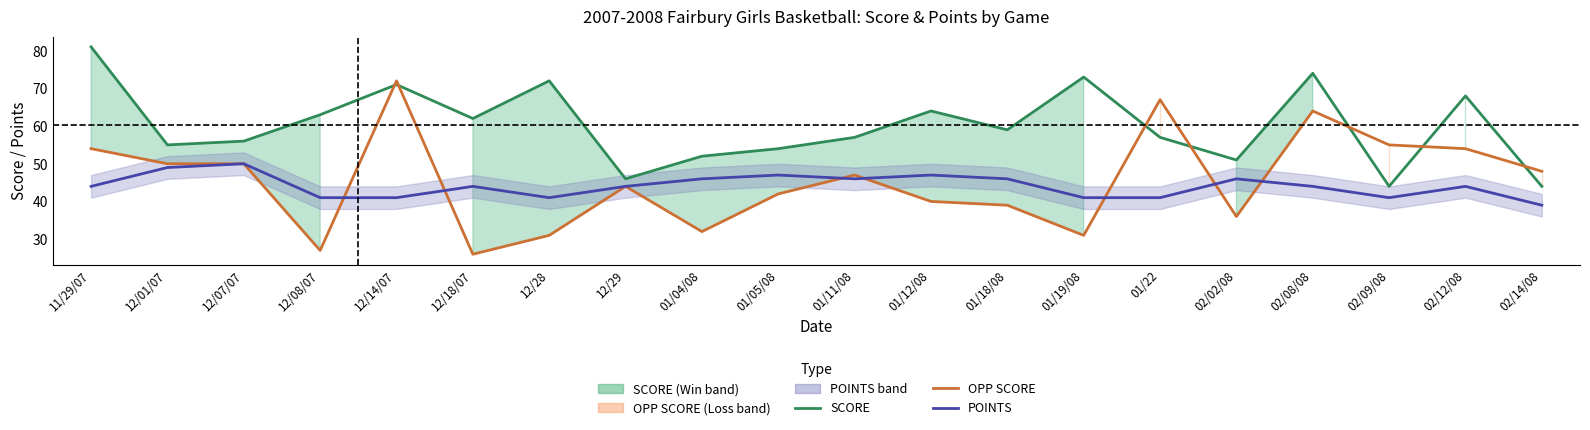

Count the number of data series in this chart.

3